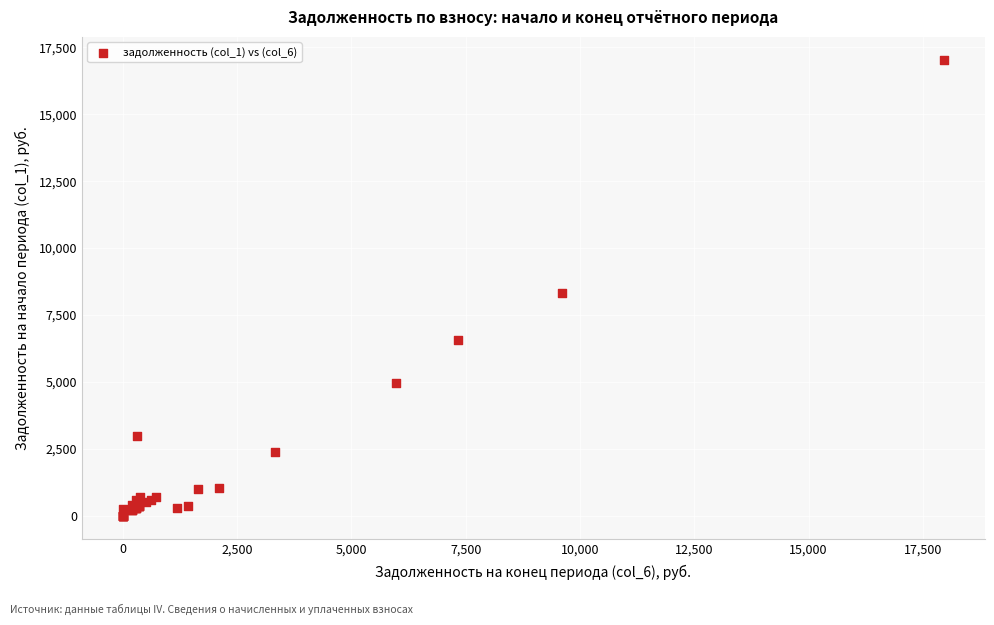

What Y value in the scatter plot is closest to 8519?

8310.2